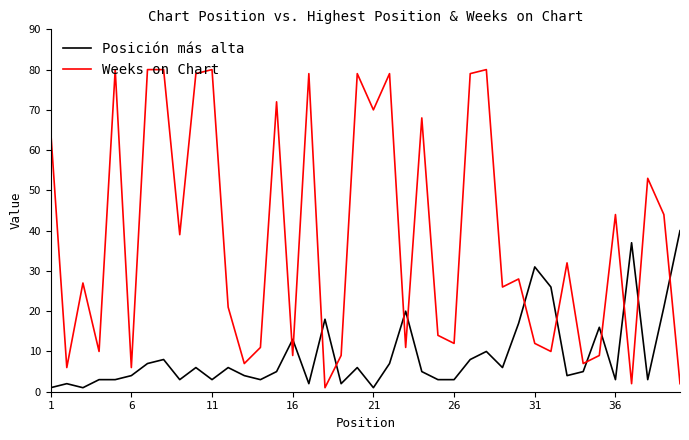

What are all the series names shown in the legend?

Posición más alta, Weeks on Chart